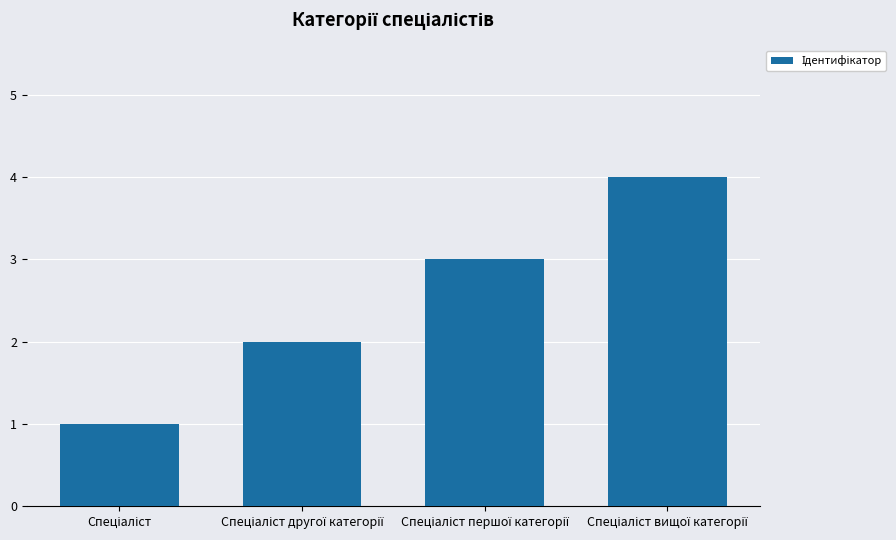

What is the sum of all values?

10